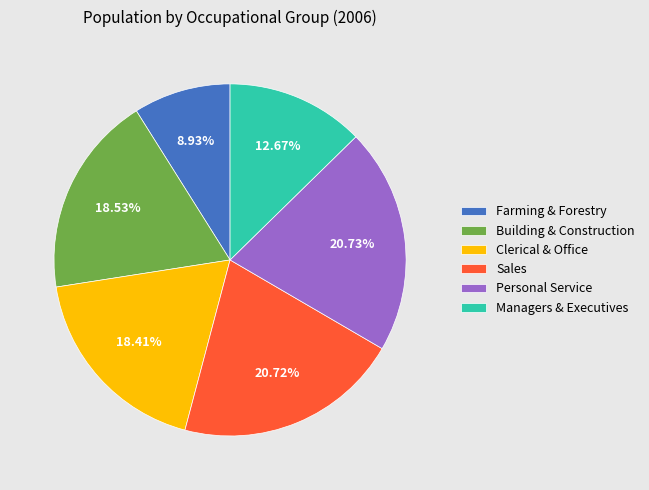

Count the number of slices in the pie.

6